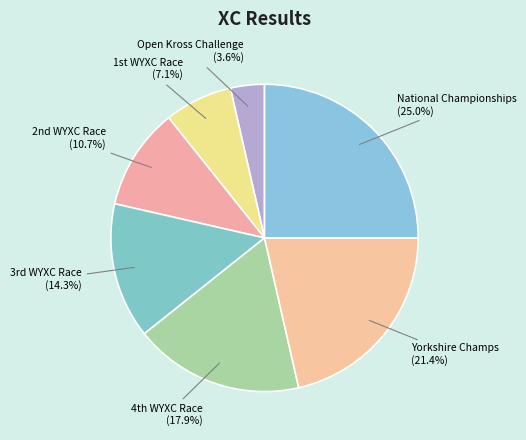

Which slice is the largest?

National Championships